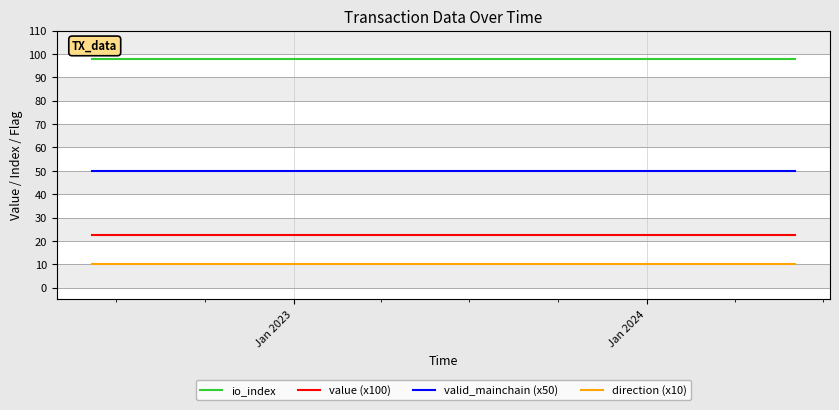

True or false: valid_mainchain (x50) and value (x100) intersect in this chart.

False